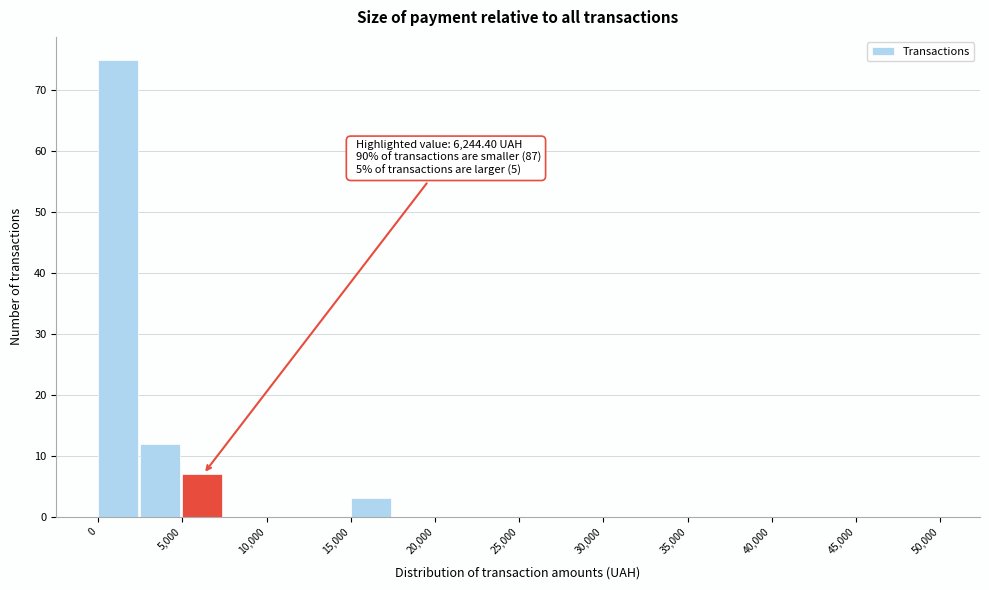

Which range on the x-axis has the tallest bar?

0 to 2500